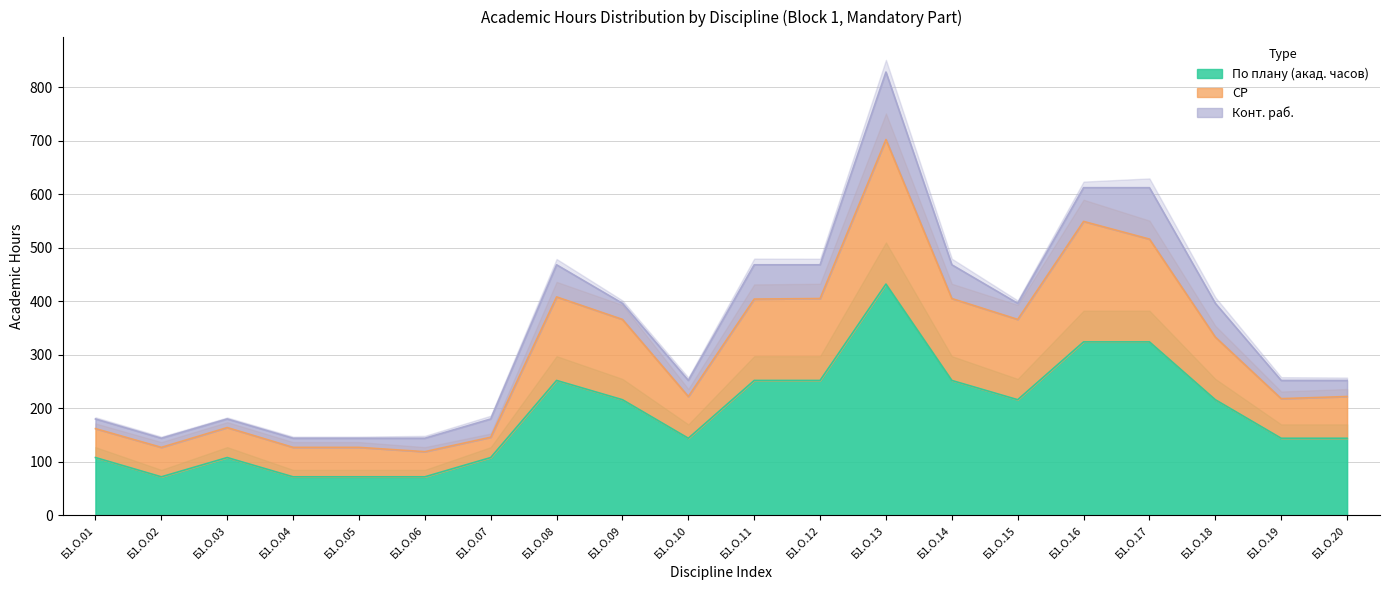

True or false: По плану (акад. часов) and СР cross at least once.

False